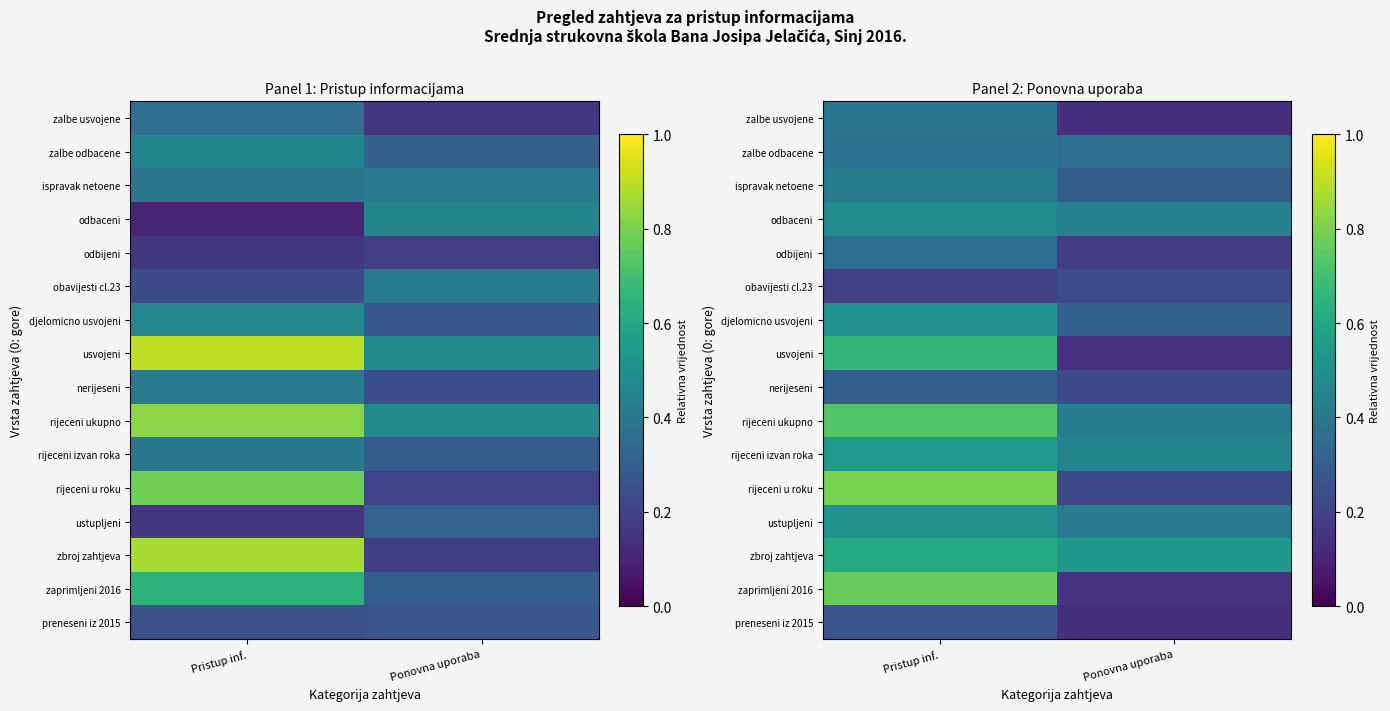

Count the zalbe usvojene values in the range 0 to 1.

2